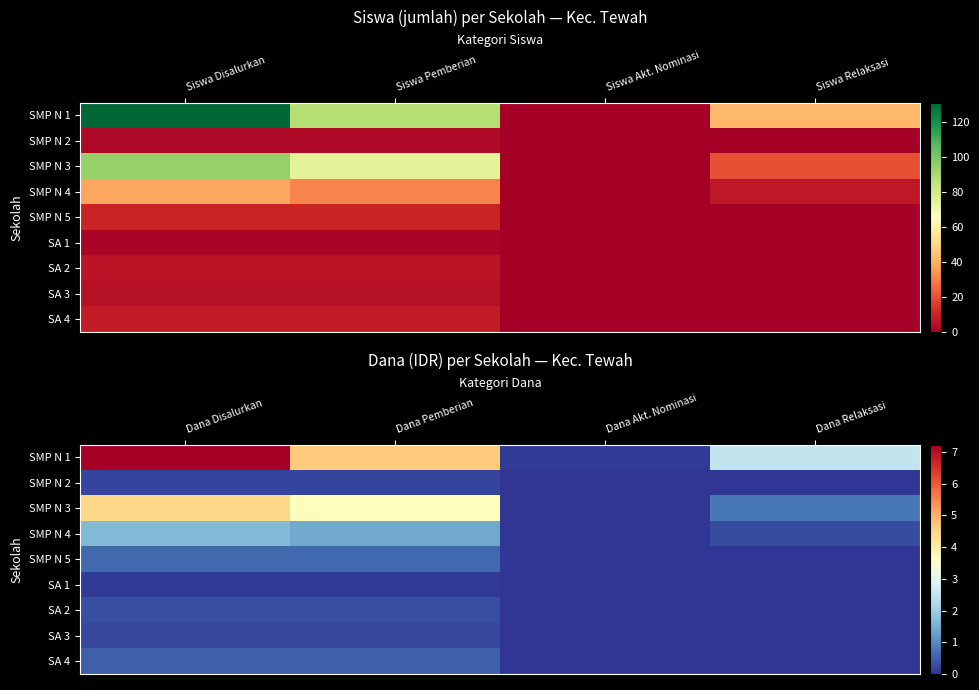

At how many categories does at least one series exceed 17612323?

3